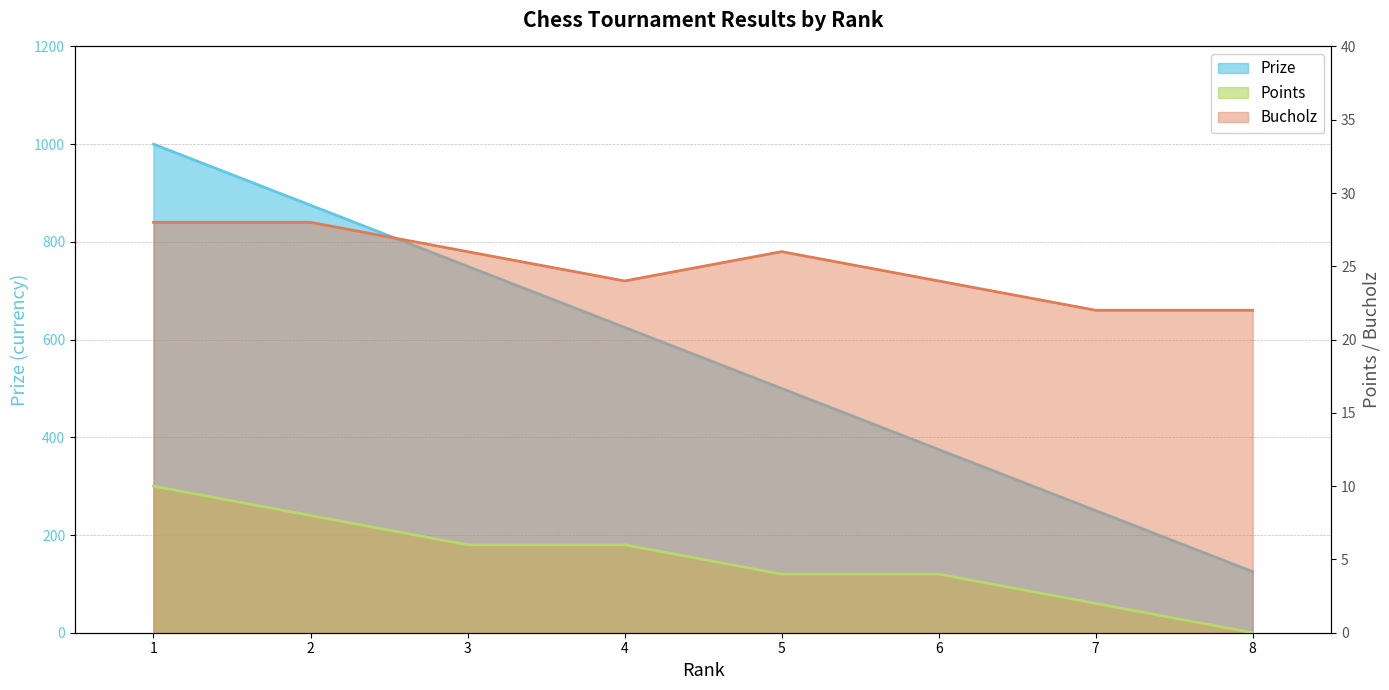

What is the total value across all series at 3?

782